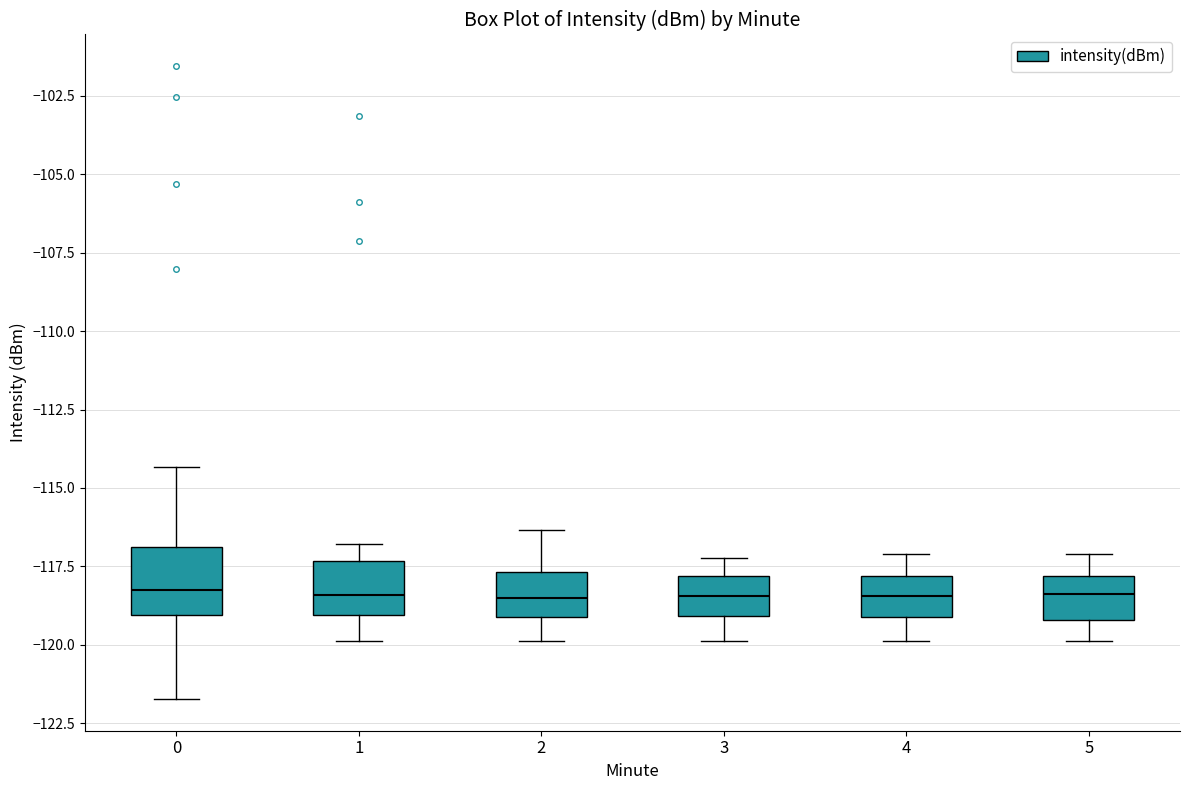

Where is the lower edge of the box at x = 0 on the y-axis? The values are not printed on the chart, so give them approximately, as read against the axis.

-119.0